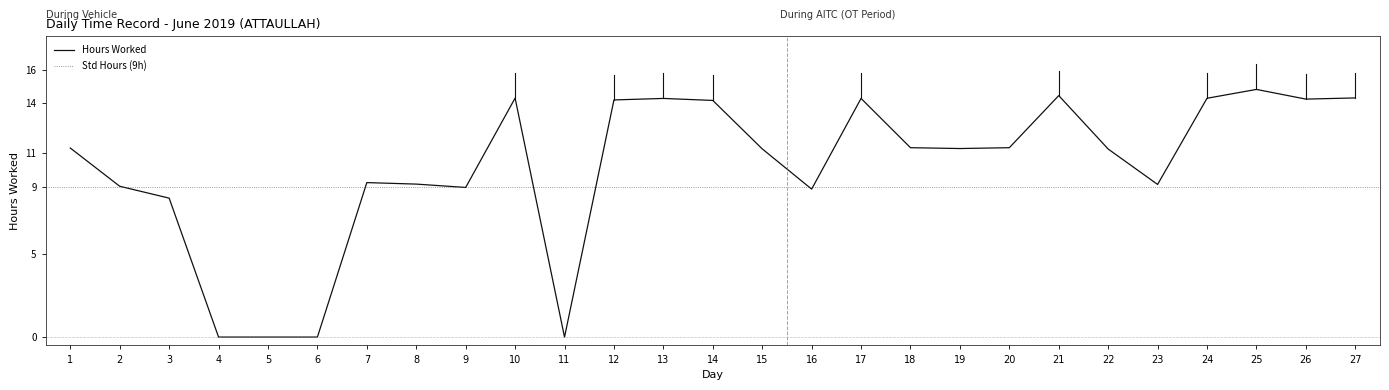

Where does the data first go above 11?

1